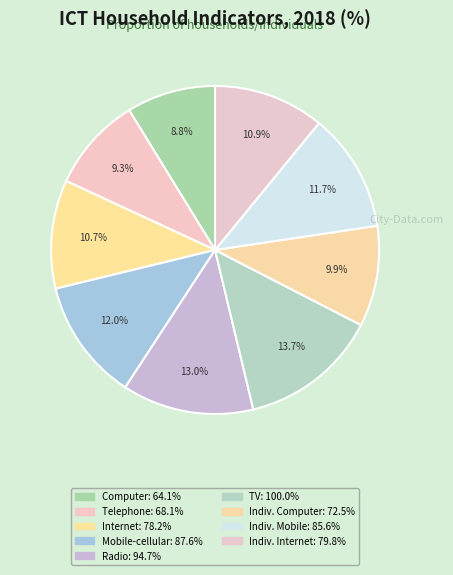

How many segments does this pie chart have?

9